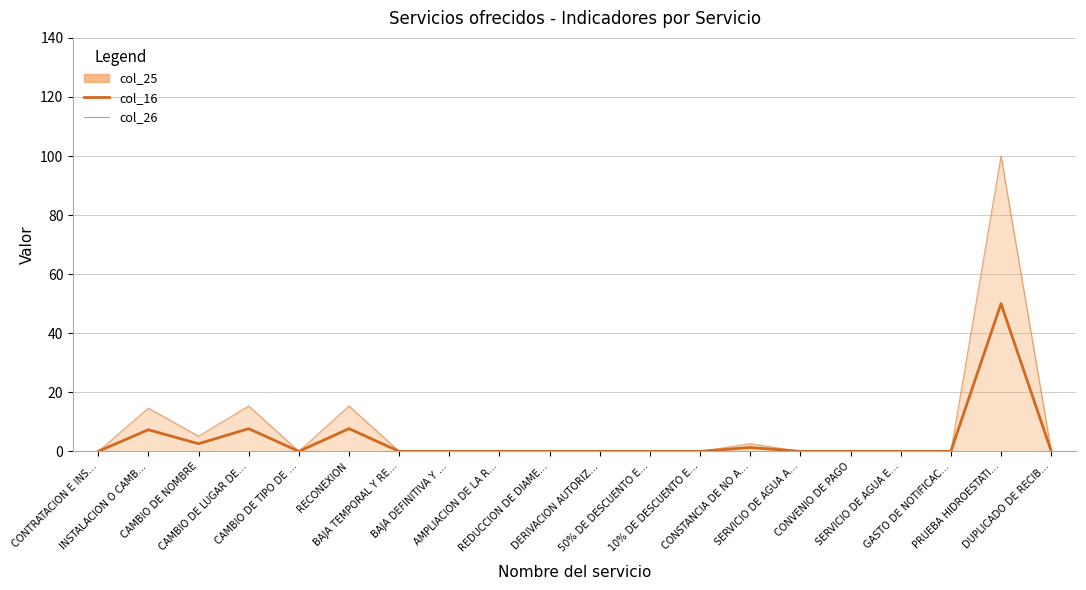

True or false: col_26 and col_16 cross at least once.

False